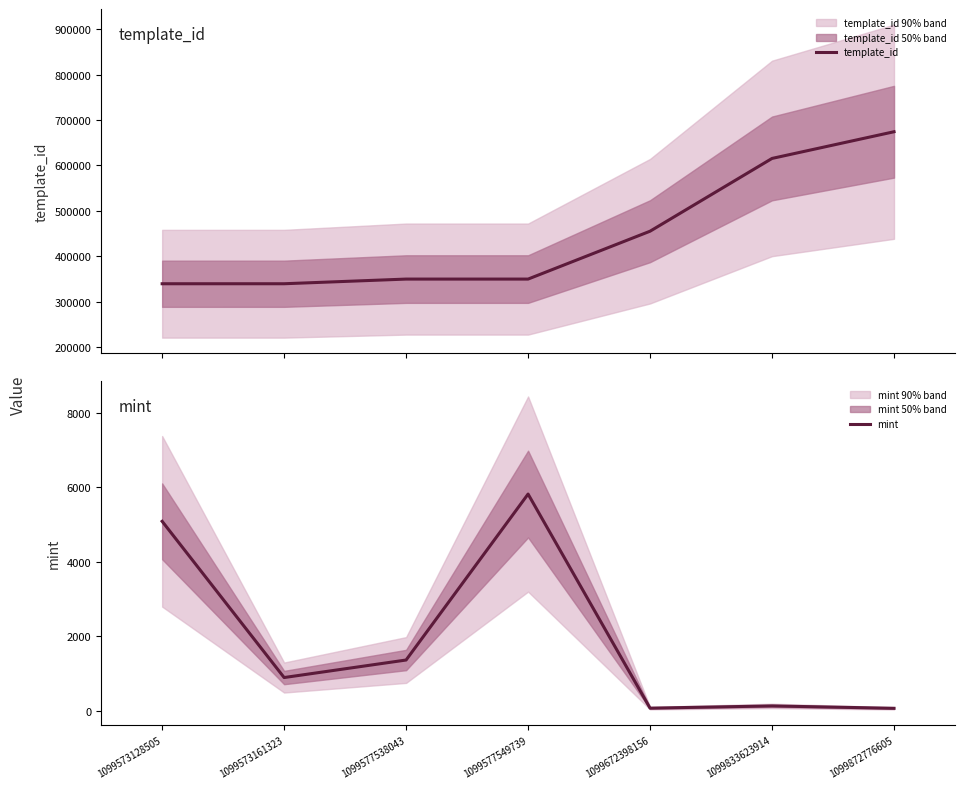

At which category does the chart reach its minimum across all series?

1099872776605